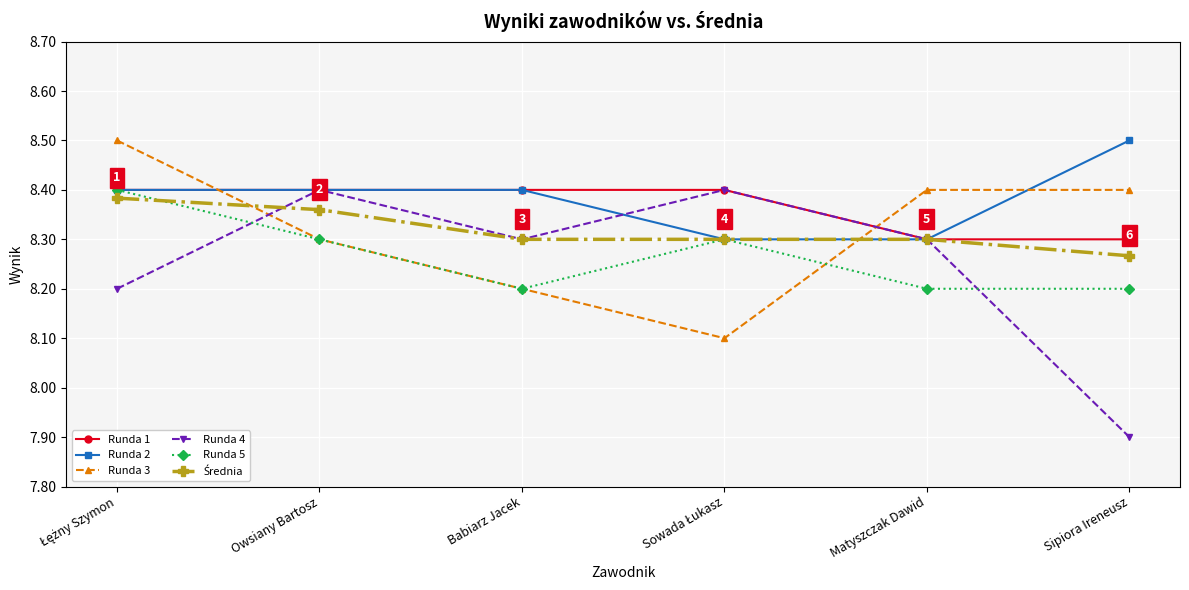

True or false: Runda 4 and Runda 3 intersect in this chart.

True